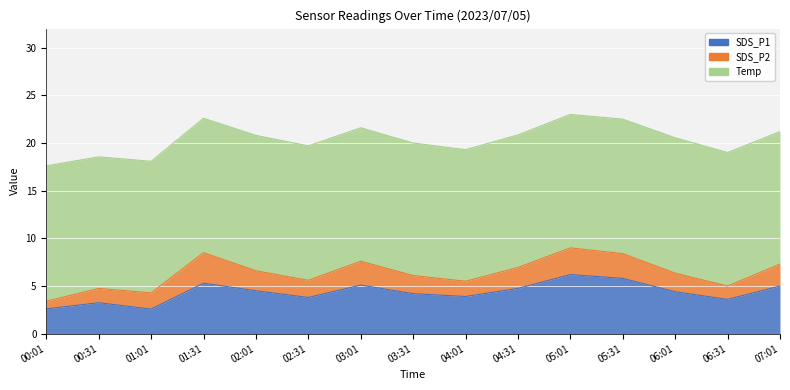

What is the spread (max minus min) of values at 01:01?

12.1